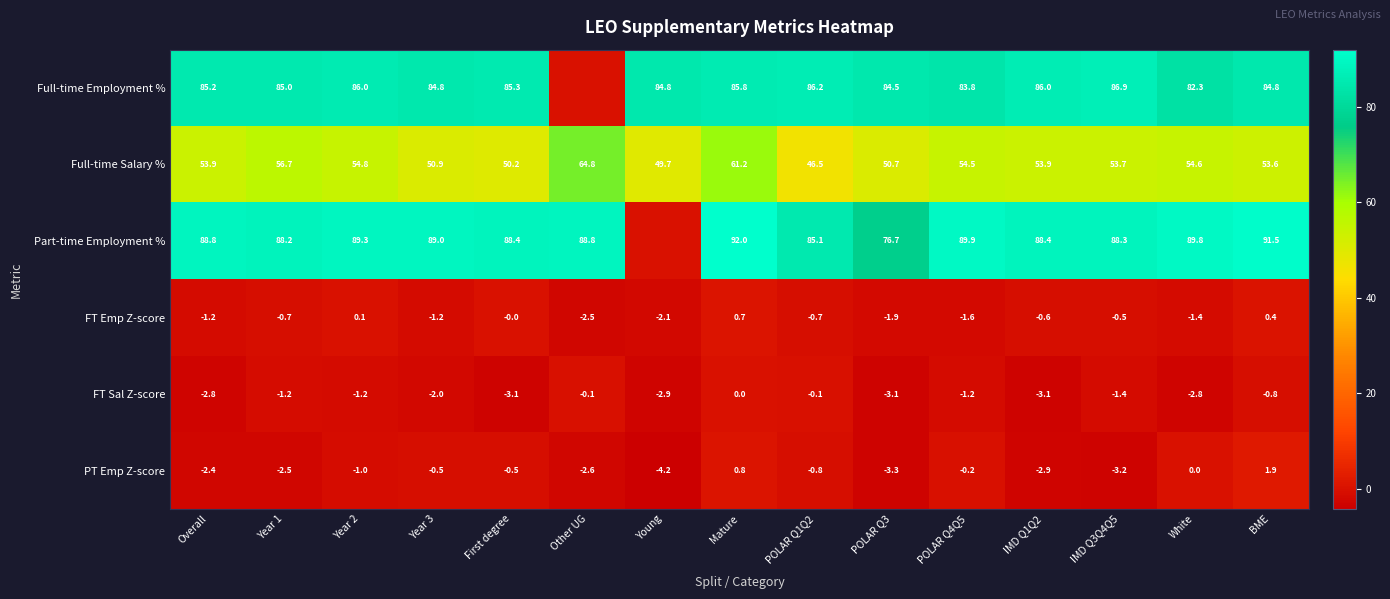

The FT Emp Z-score series shows -0.6 at IMD Q1Q2. True or false?

True